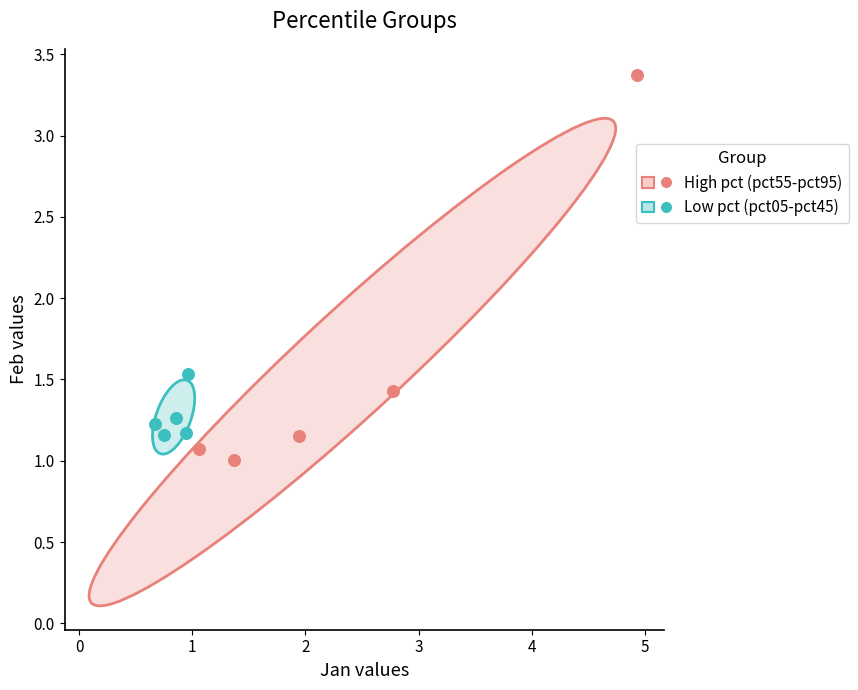

Which series contains the highest Y value?

High pct (pct55-pct95)